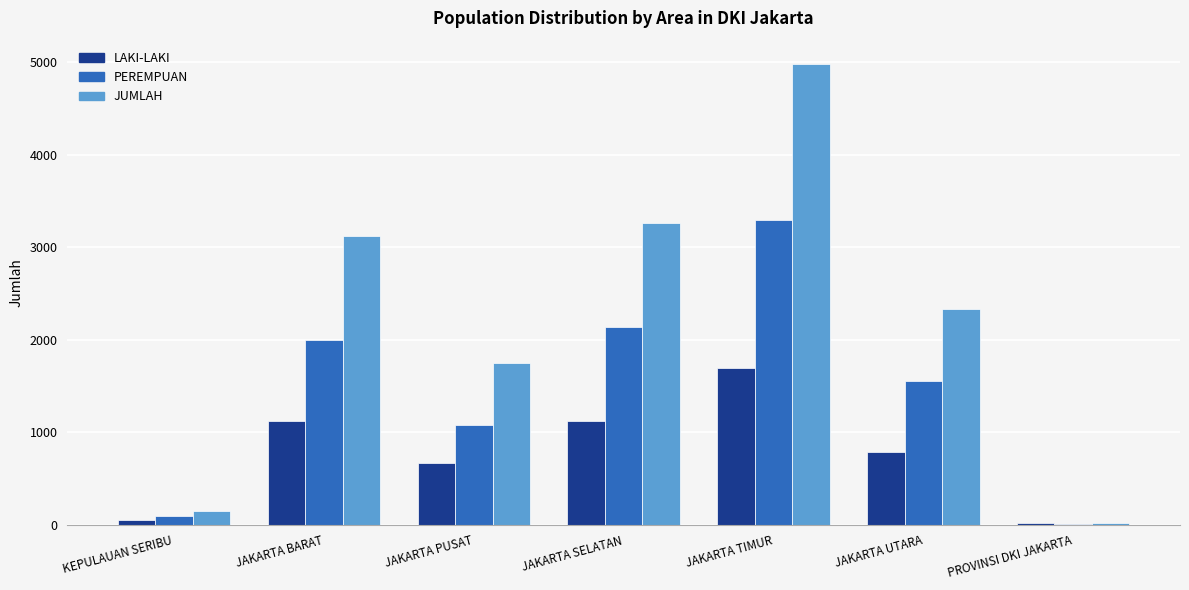

What is the sum of the JUMLAH values at JAKARTA UTARA and JAKARTA BARAT?

5458